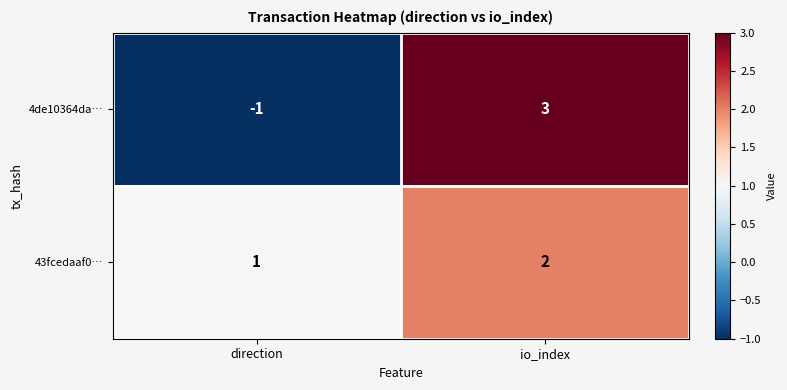

What is the sum of the 43fcedaaf0… values at direction and io_index?

3